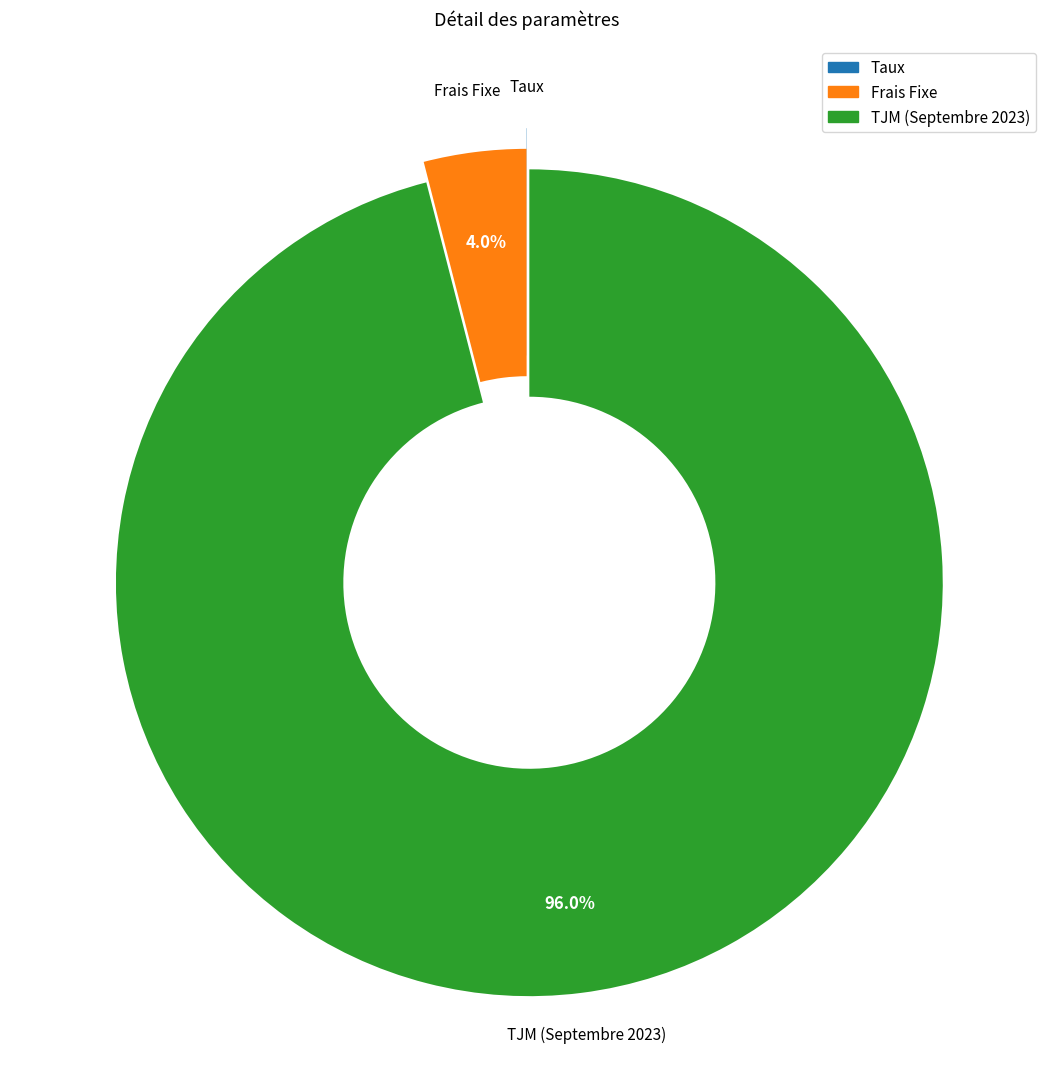

Which slice is the largest?

TJM (Septembre 2023)